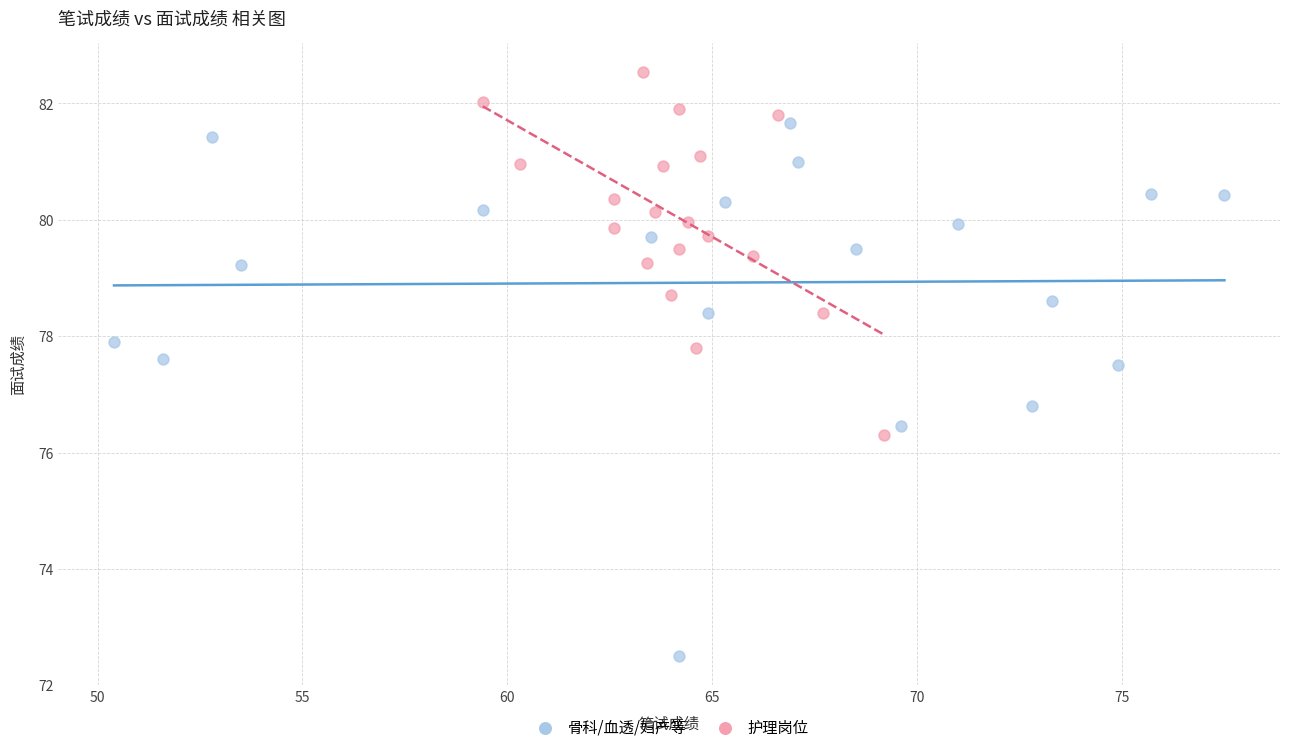

Which series contains the lowest Y value?

骨科/血透/妇产等